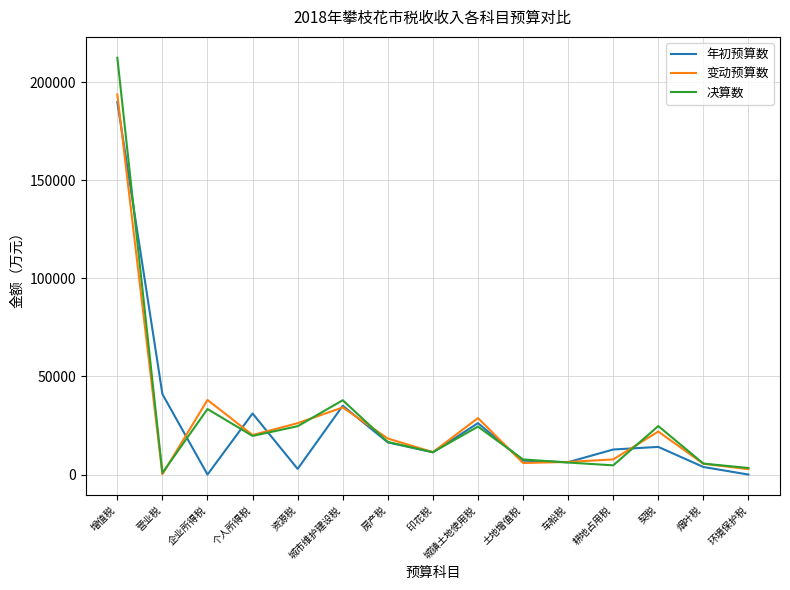

Where is the first local maximum for 变动预算数?

企业所得税